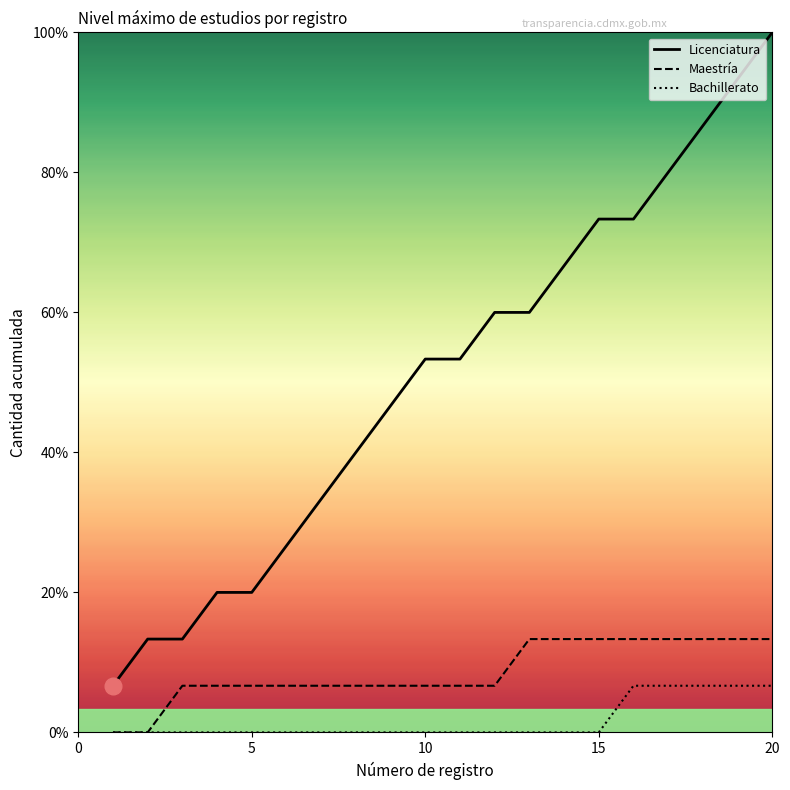

What is the sum of all Licenciatura values?

153